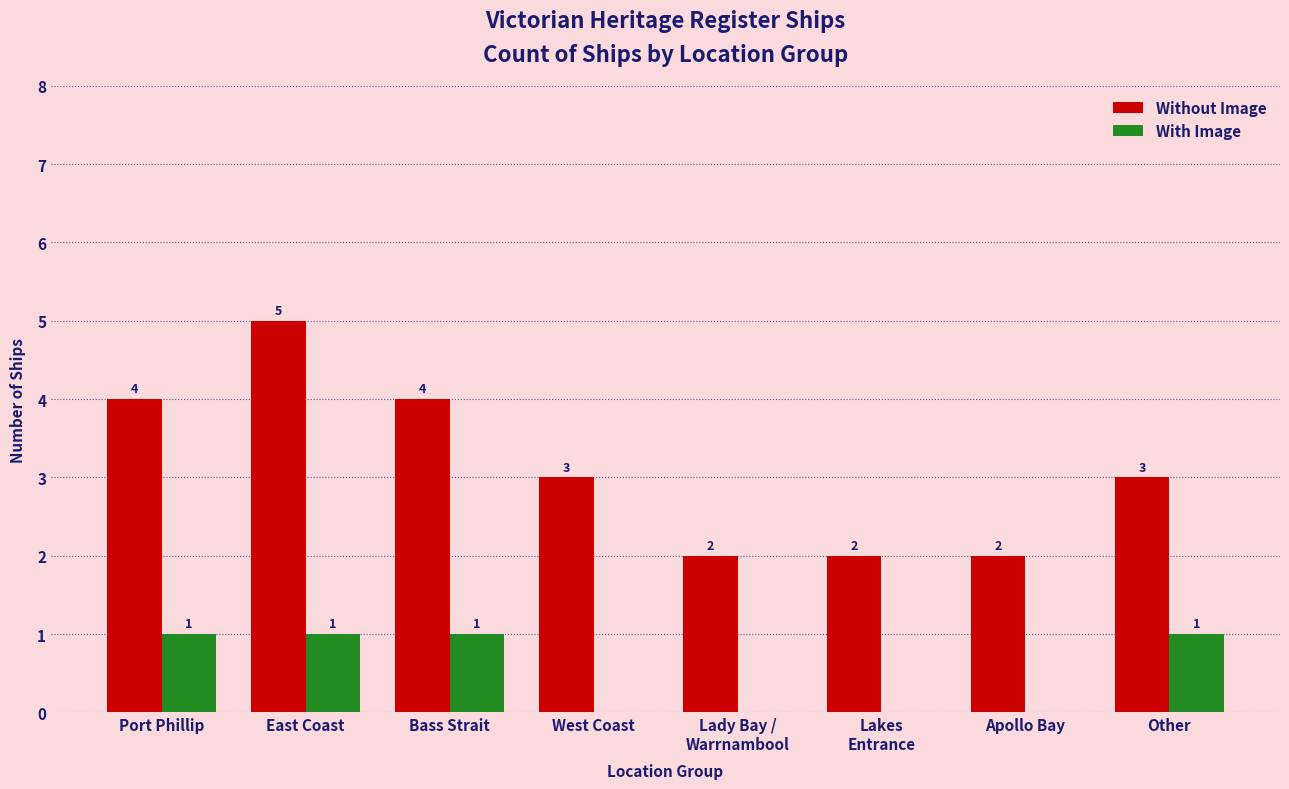

Reading left to right, extract all data points from this chart.

Without Image: 4	5	4	3	2	2	2	3
With Image: 1	1	1	0	0	0	0	1